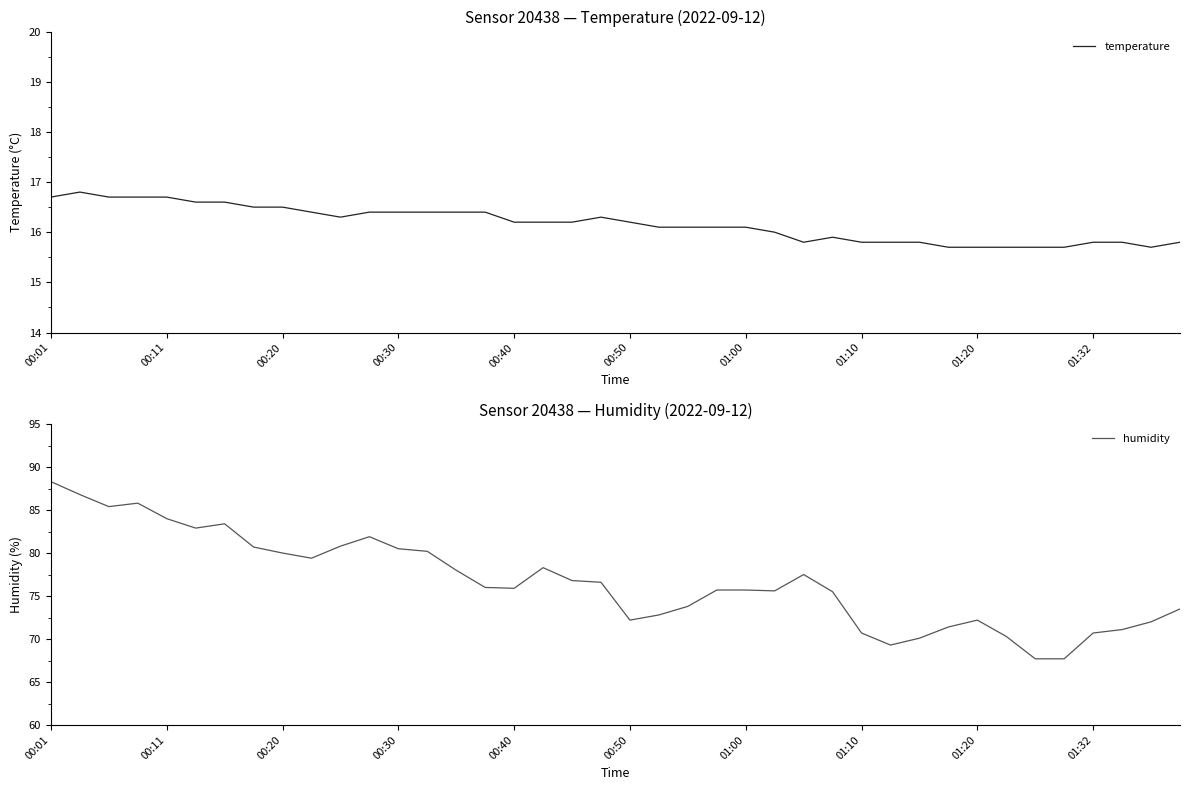

How many lines are shown in the chart?

2